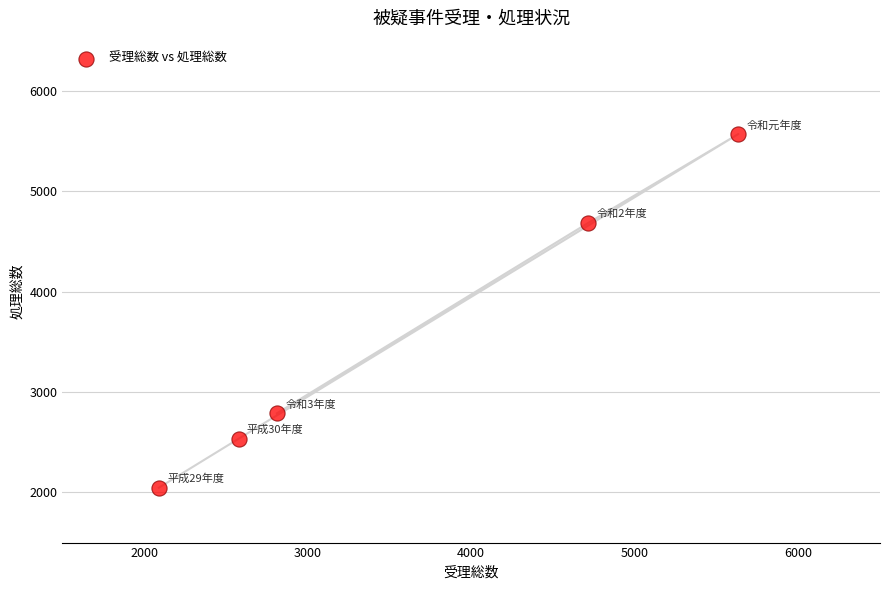

What is the average Y value?

3525